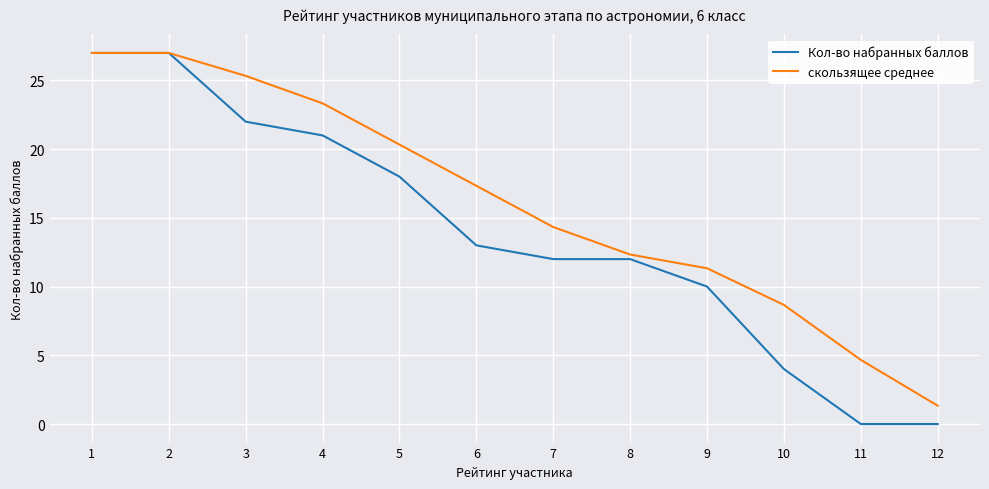

At which label does скользящее среднее first exceed 17?

1